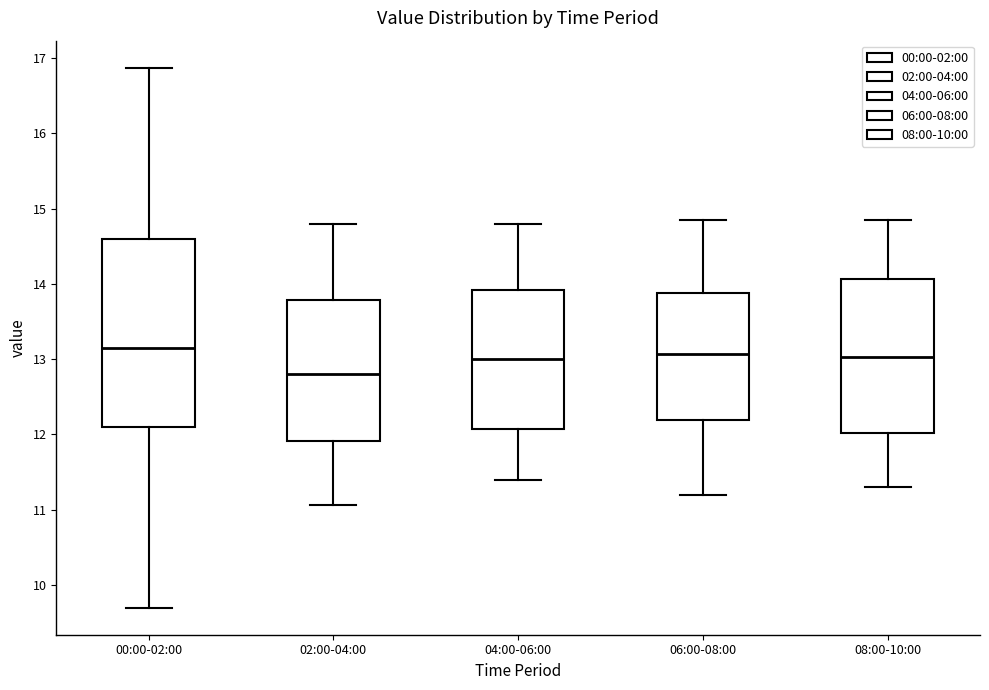

Which box is the tallest, from its lower edge to its upper edge?

00:00-02:00